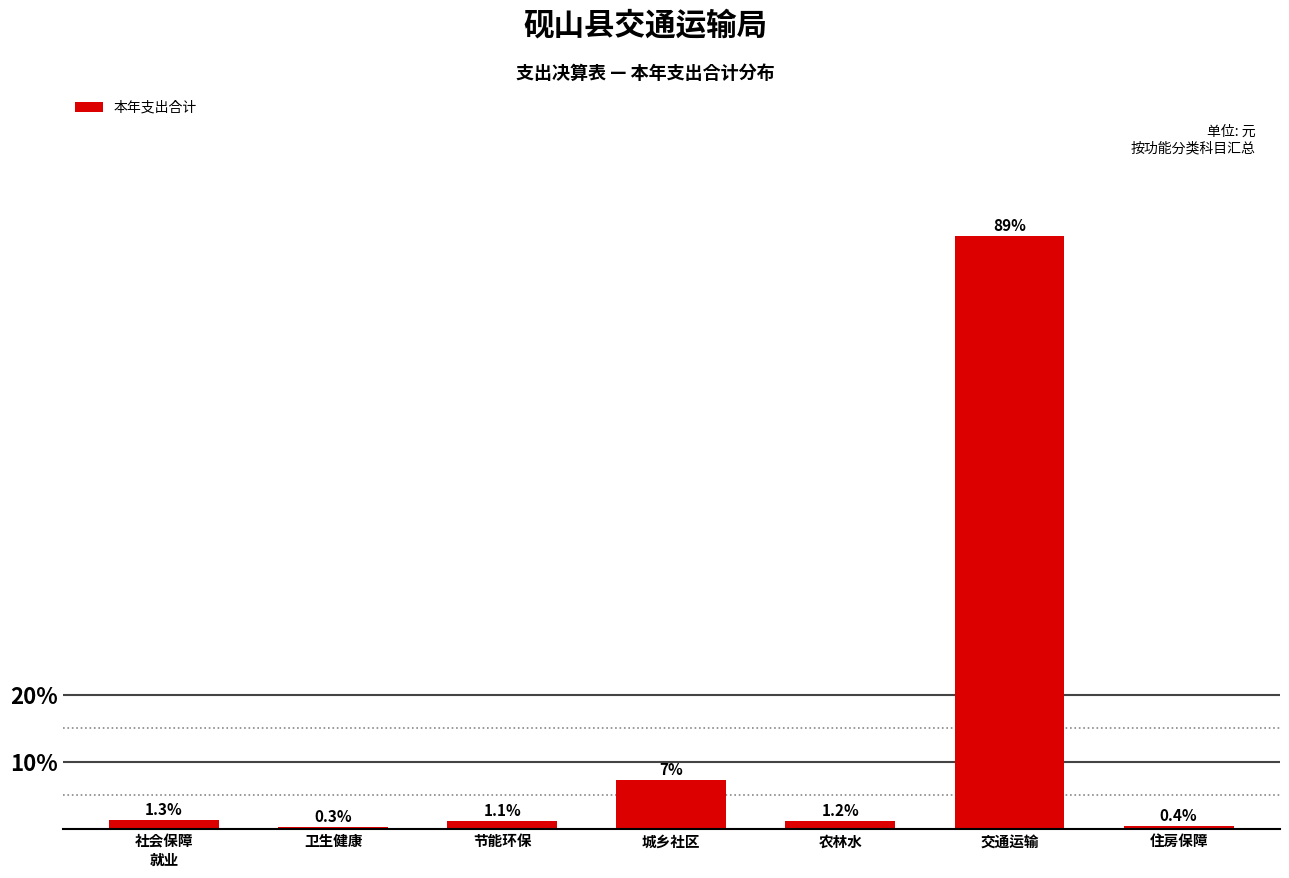

The chart shows a value of 1.2 at 农林水. True or false?

True